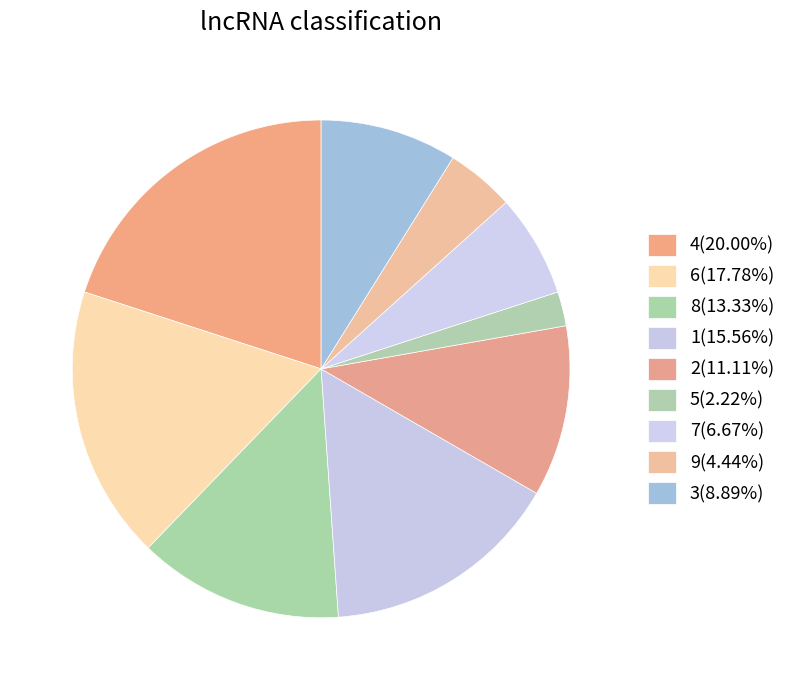

Count the number of slices in the pie.

9